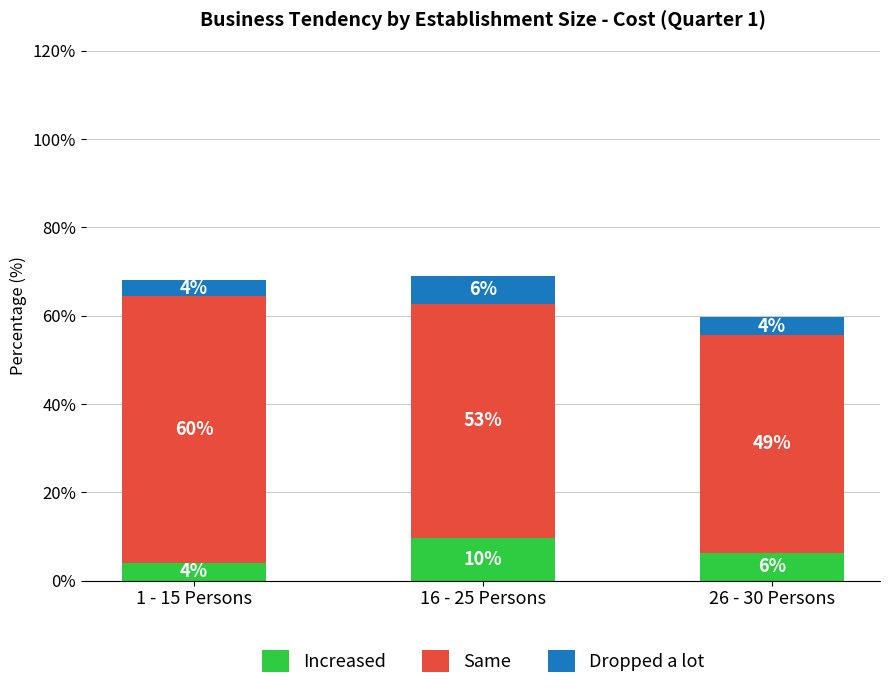

What are all the series names shown in the legend?

Increased, Same, Dropped a lot